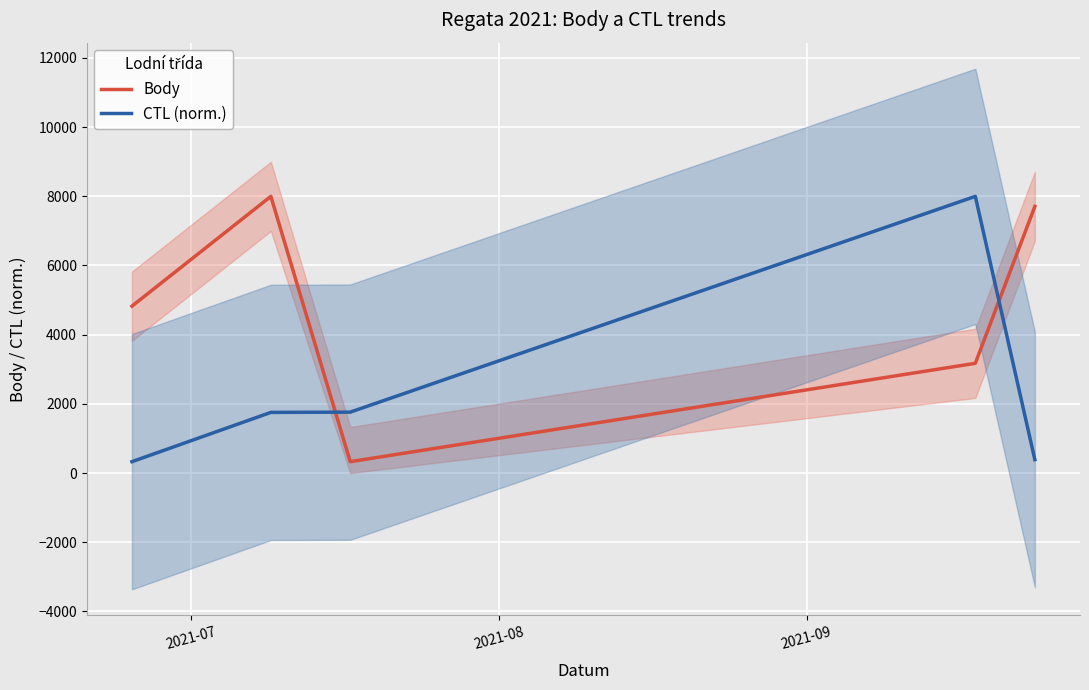

What is the sum of all Body values?

24029.0